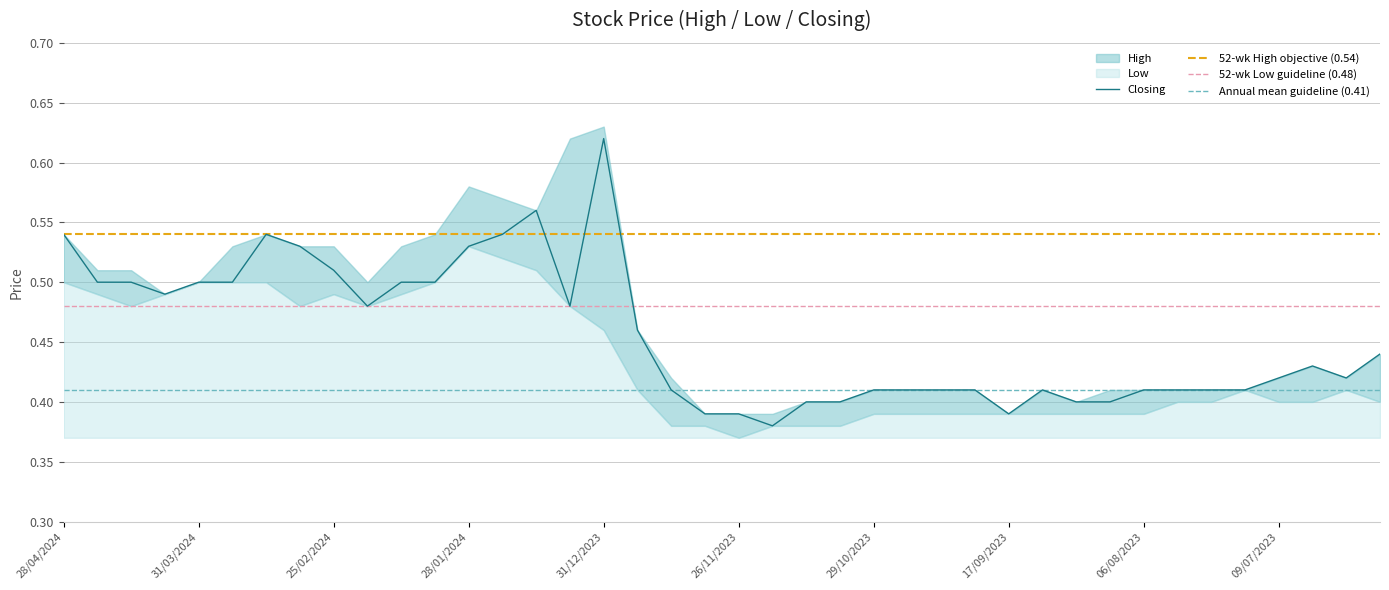

How many interior local peaks does the Low series have?

4